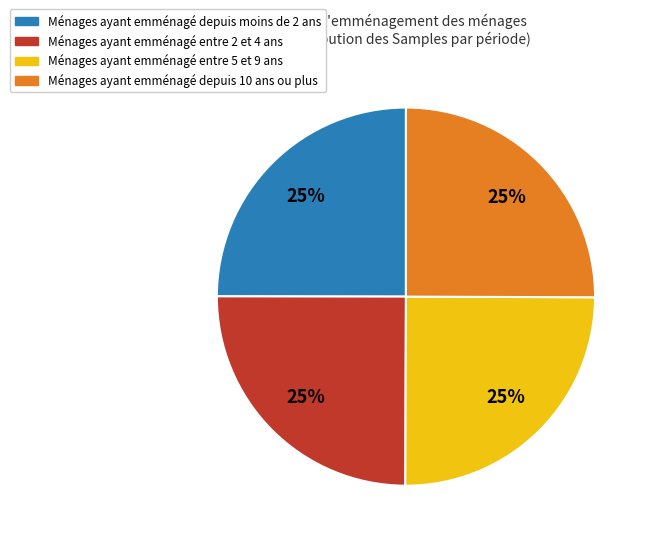

Does any single category account for the majority?

No